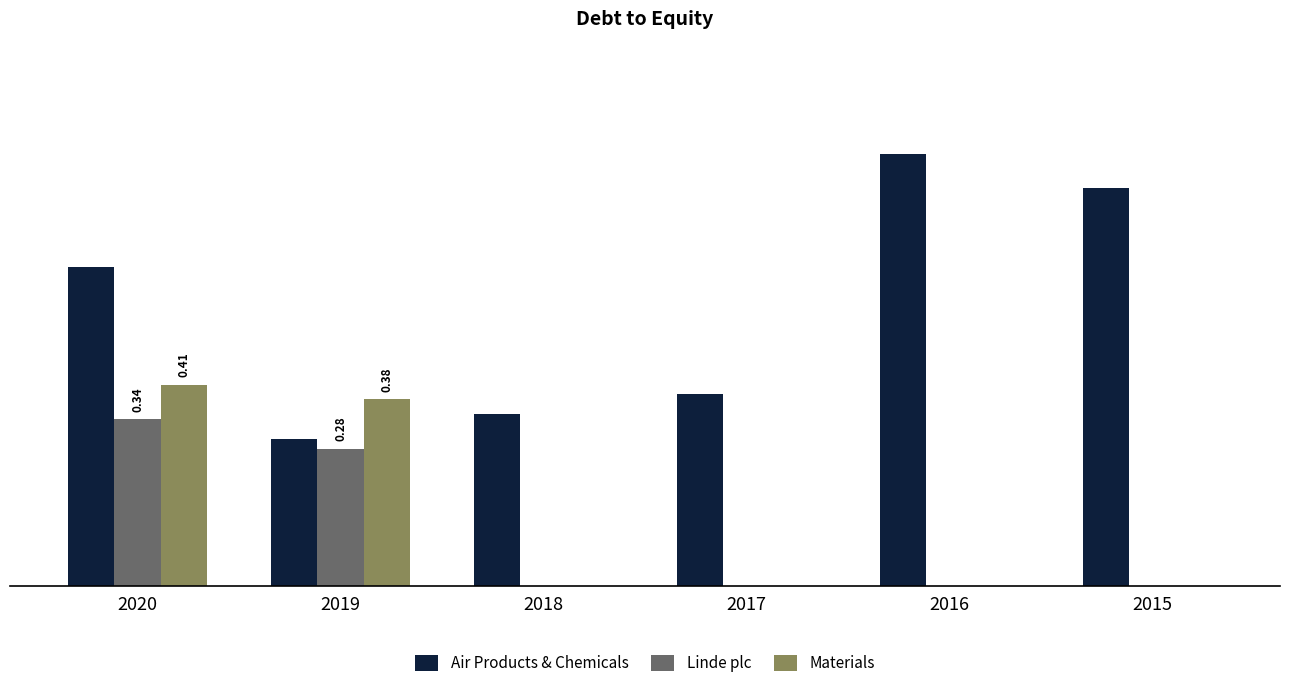

Is the value of Air Products & Chemicals at 2016 greater than the value of Materials at 2020?

Yes